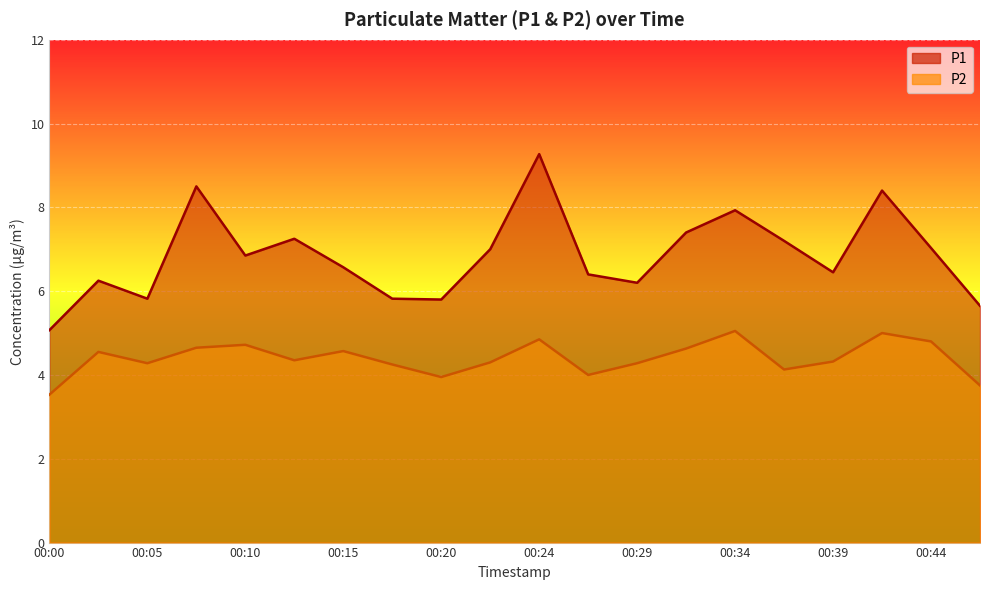

Where does the P1 series first go above 6?

00:03